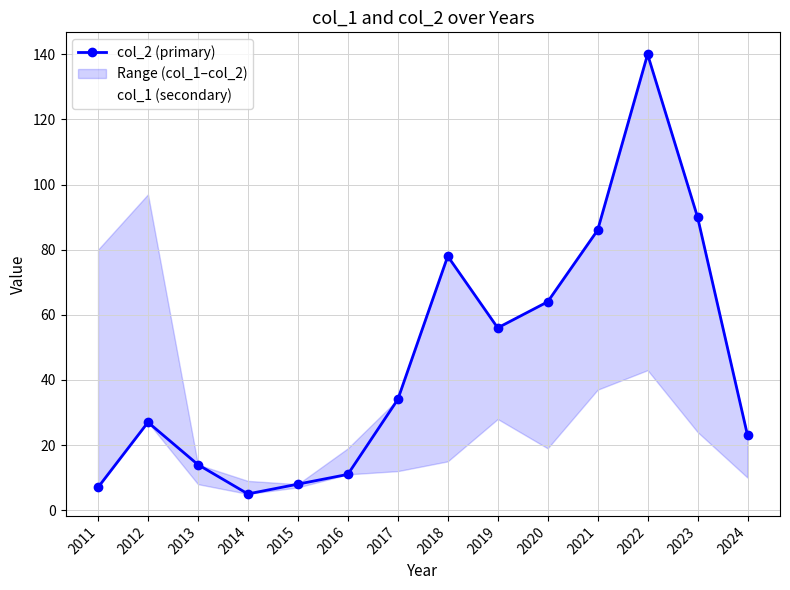

At which category is the sum across all series the highest?

2022